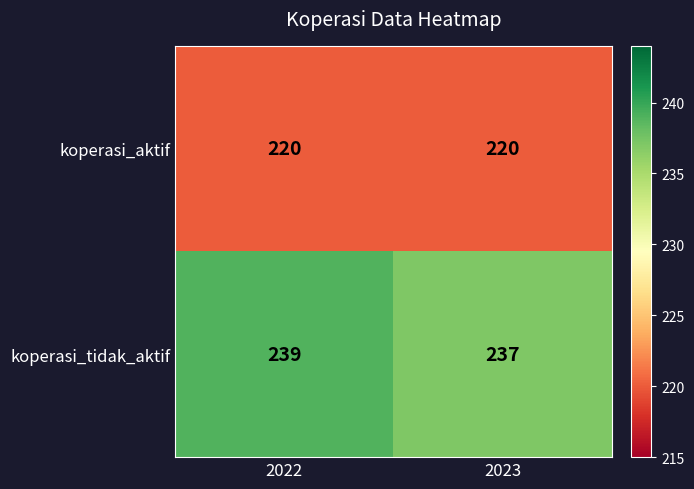

Is it true that koperasi_aktif equals 46 at 2022?

False